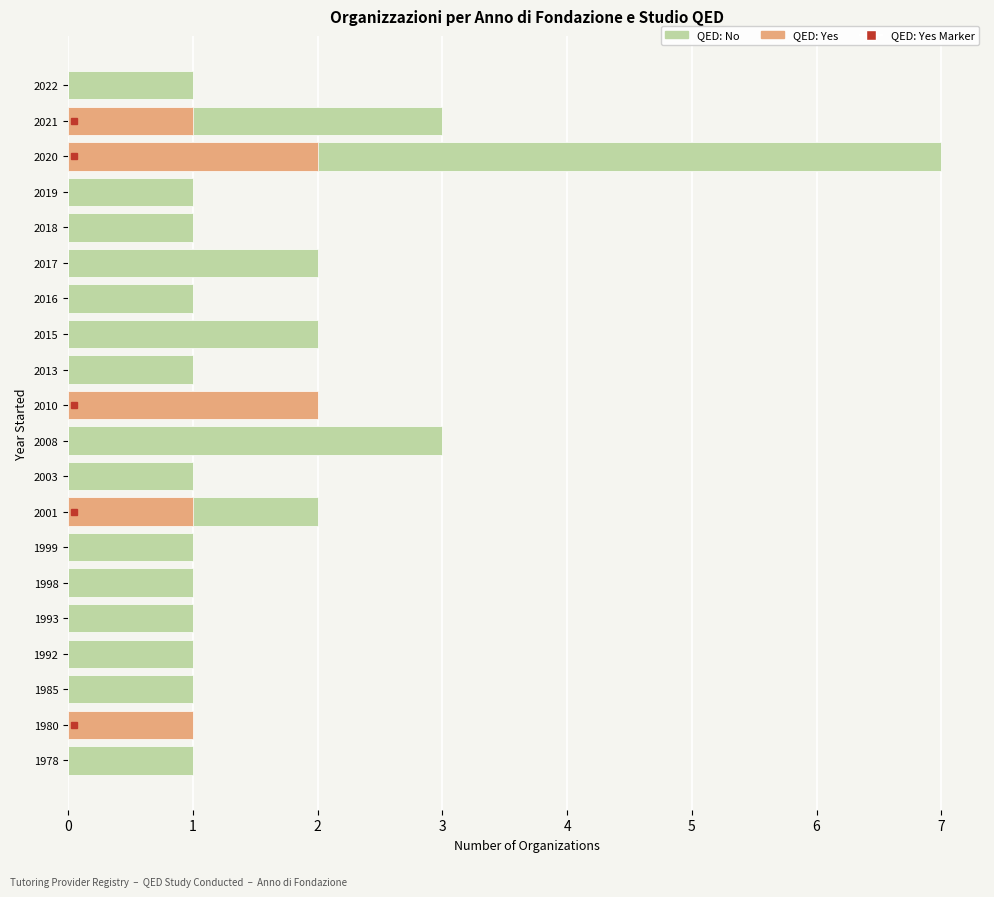

What is the value of the No bar at the 16th from the left?

1